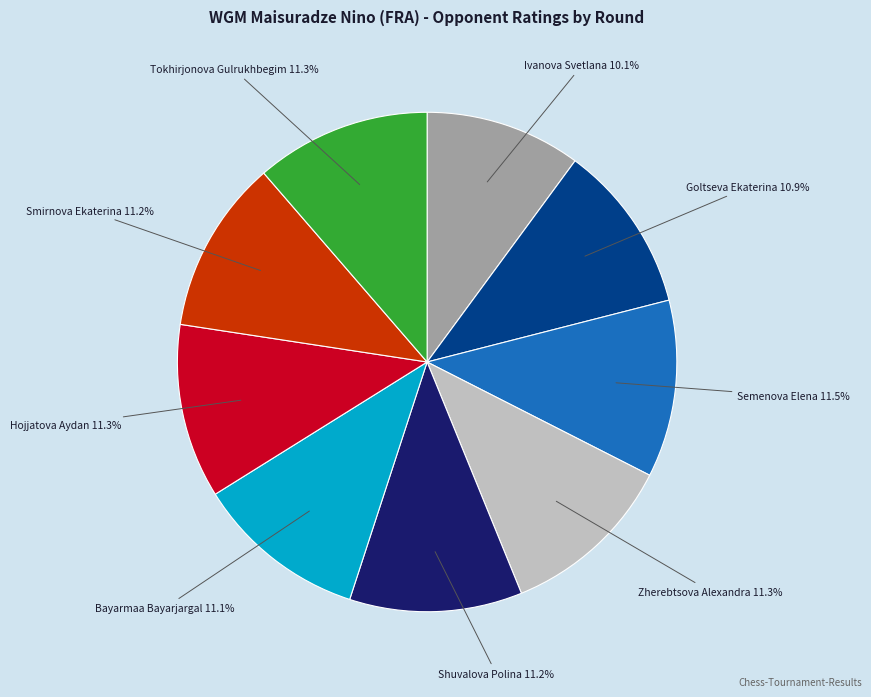

To the nearest percent, what is the average slice percentage?

11%